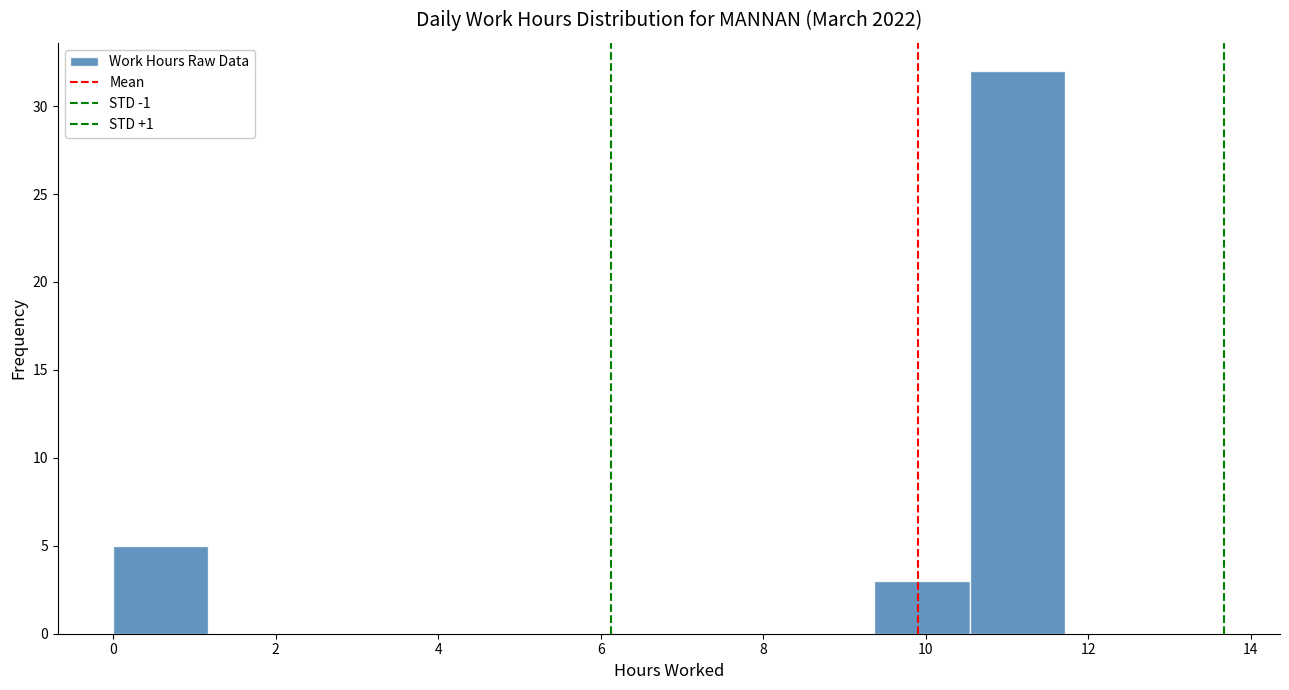

Reading left to right, list every bar in this chart as the range it spans on the x-axis followed by its height. Neither the bar edges nor the heights are printed on the chart, so give them approximately, as read against the axes.

0.0 to 1.2: 5
1.2 to 2.4: 0
2.4 to 3.6: 0
3.6 to 4.6: 0
4.6 to 5.8: 0
5.8 to 7.0: 0
7.0 to 8.2: 0
8.2 to 9.4: 0
9.4 to 10.6: 3
10.6 to 11.8: 32